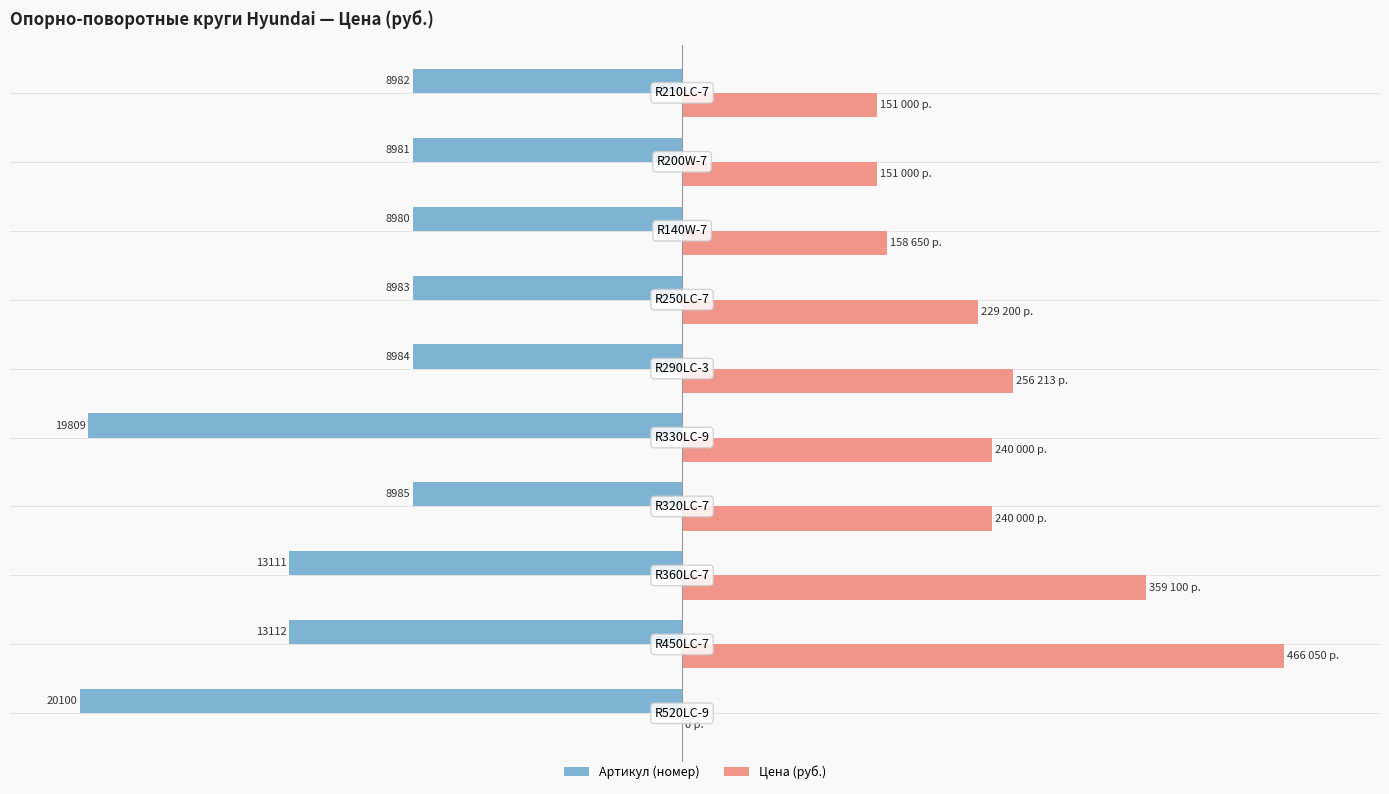

What are all the series names shown in the legend?

Артикул (номер), Цена (руб.)